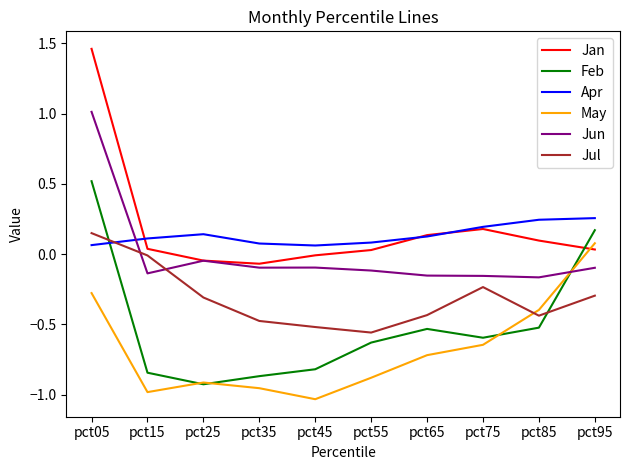

Is the value of Jul at pct55 greater than the value of May at pct25?

Yes